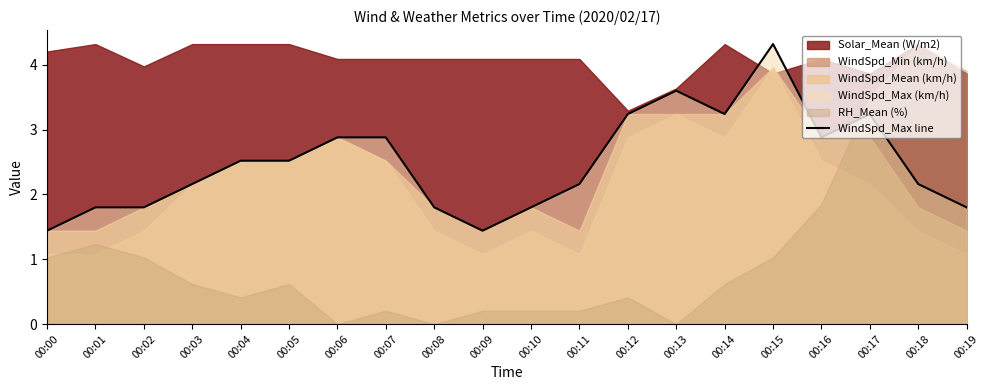

Reading right to left, transcribe all the data shown in this chart.

1.8	2.2	3.2	2.9	4.3	3.2	3.6	3.2	2.2	1.8	1.4	1.8	2.9	2.9	2.5	2.5	2.2	1.8	1.8	1.4